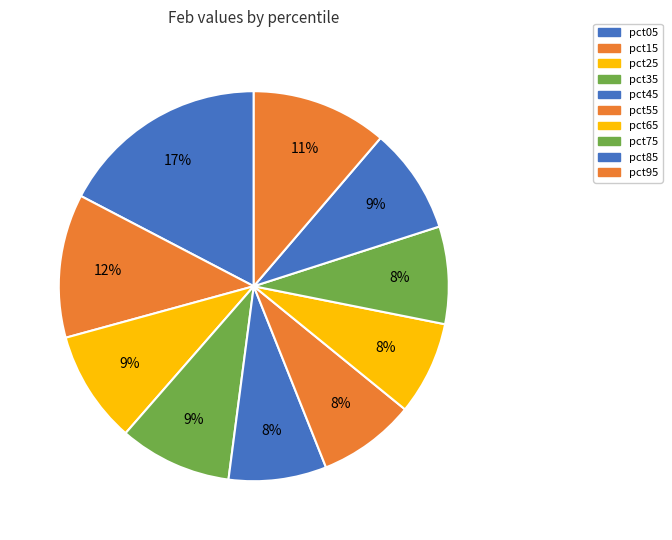

What is the ratio of the value at pct55 to the value at pct15?

0.7